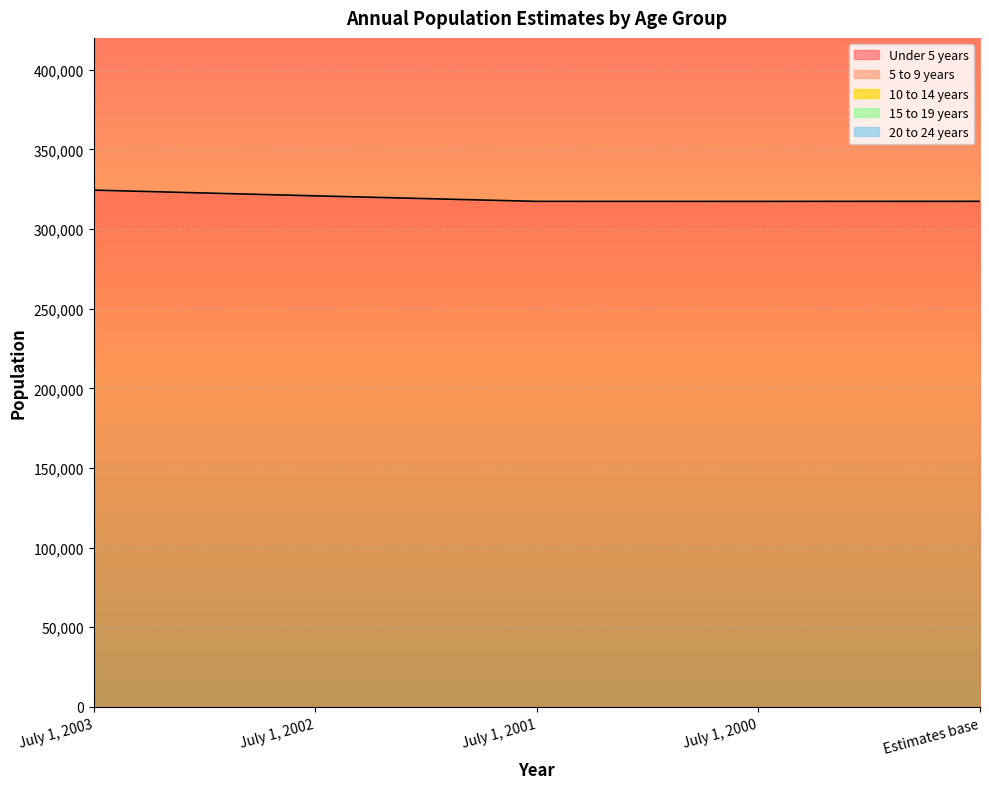

Between July 1, 2002 and Estimates base, which is larger?

July 1, 2002